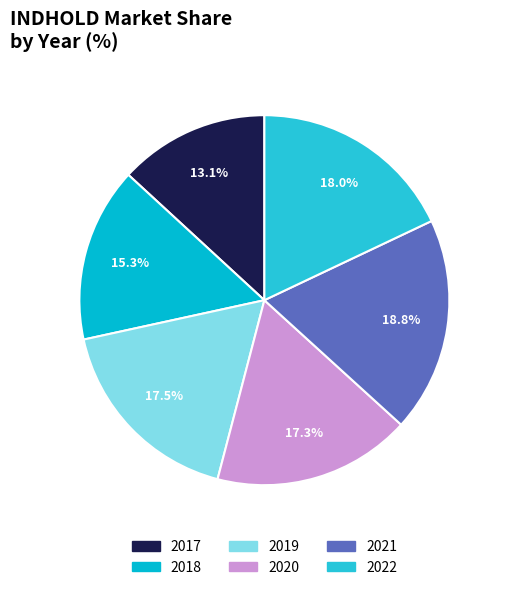

Does 2019 account for over 50% of the chart?

No